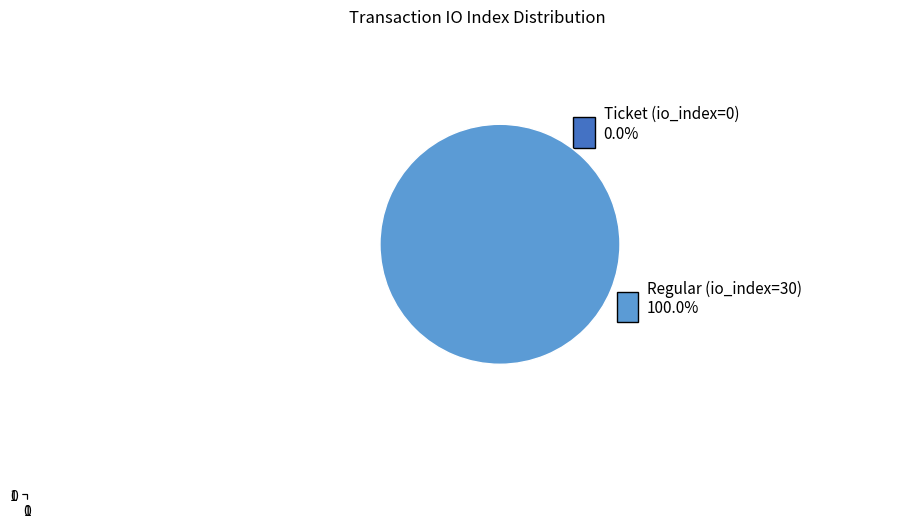

To the nearest percent, what portion does Regular (io_index=30) represent?

100%